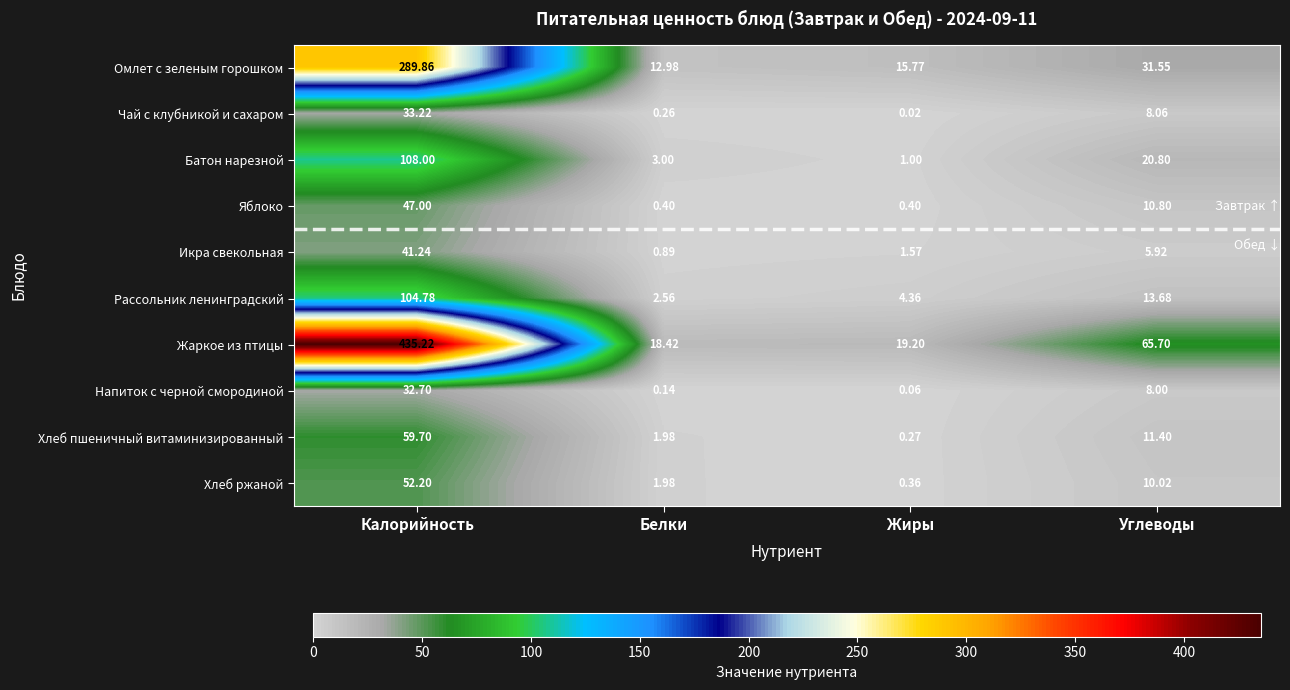

Which category has the lowest value across all series?

Жиры